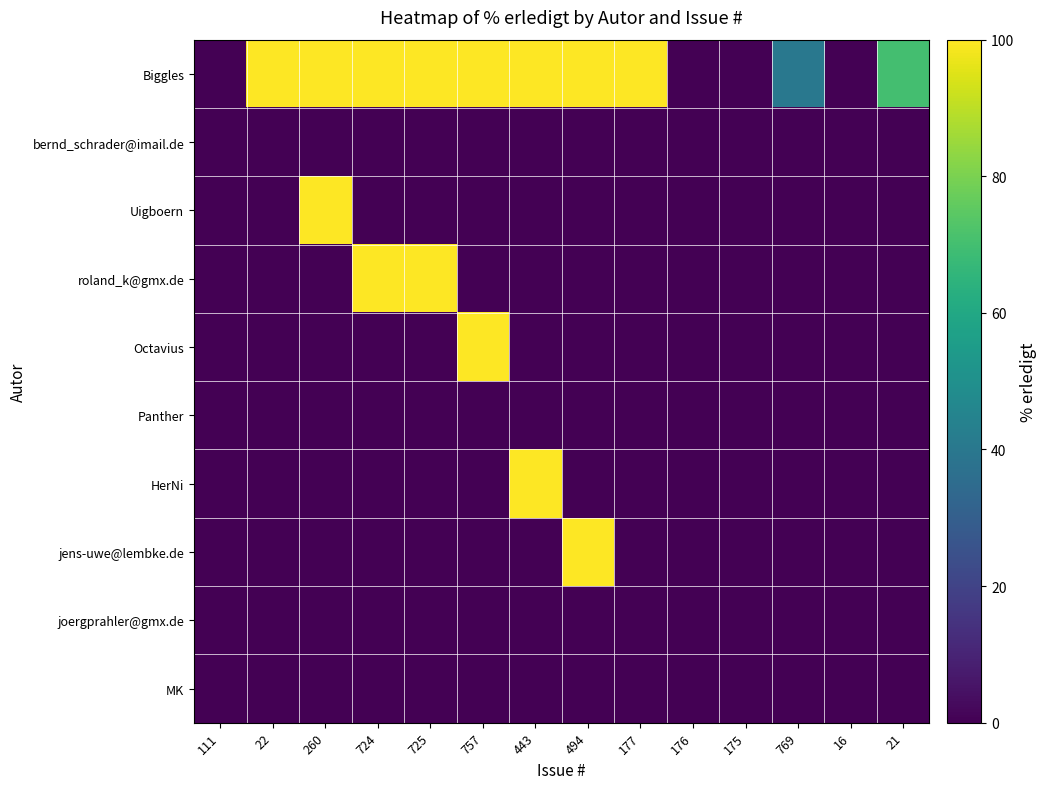

Between 260 and 16, which series saw the biggest shift?

Biggles